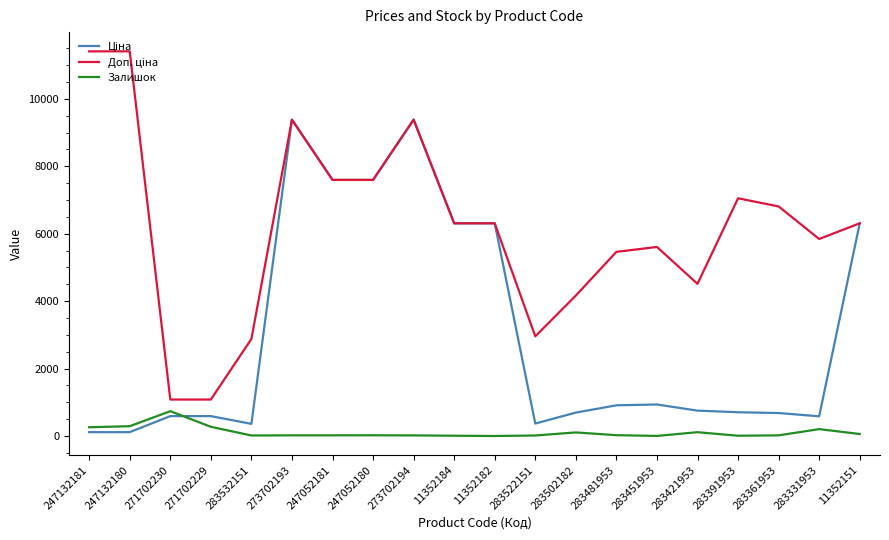

What position from the left is 11352151?

20